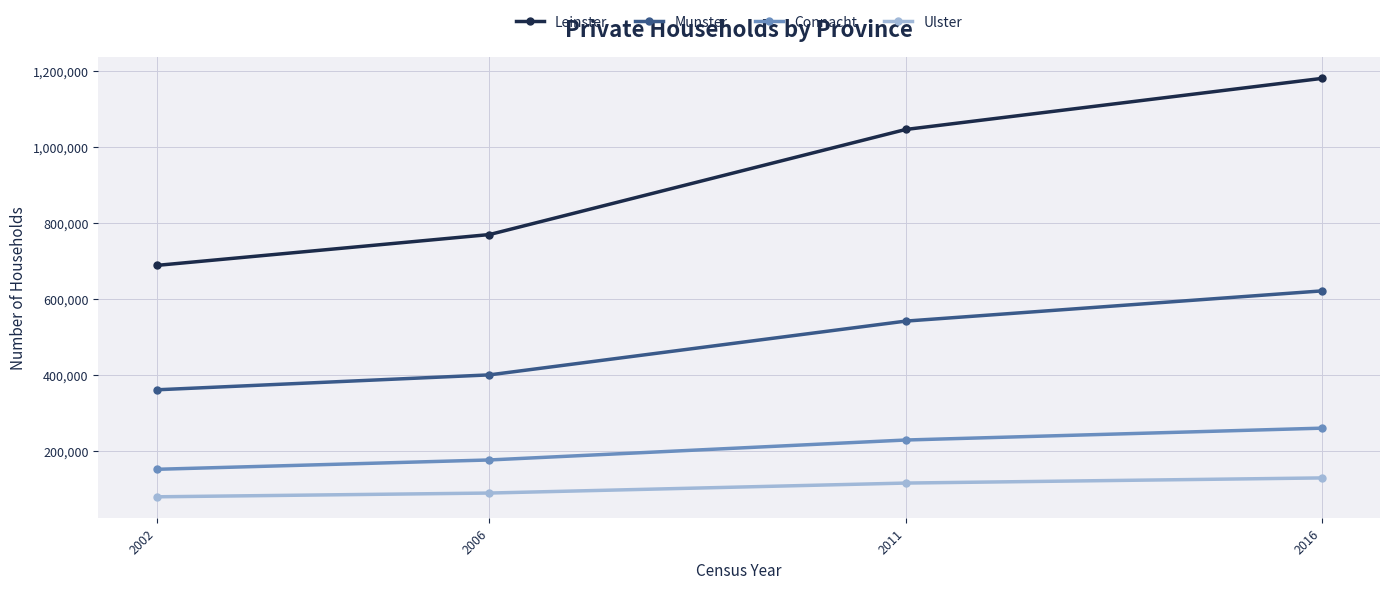

Where is Ulster nearest to the value 103747?

2011